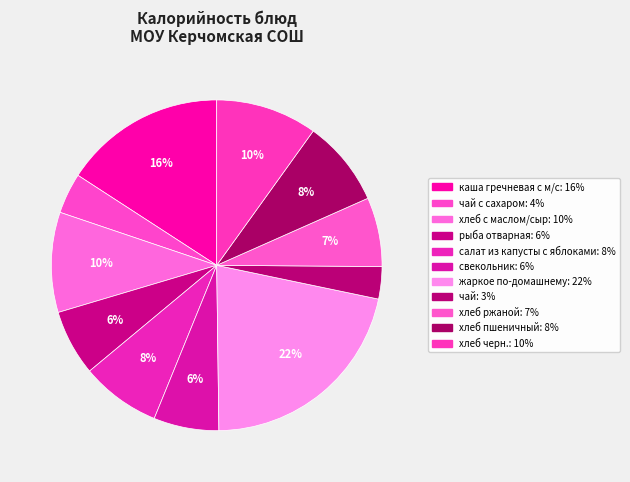

How many slices are in this pie chart?

11